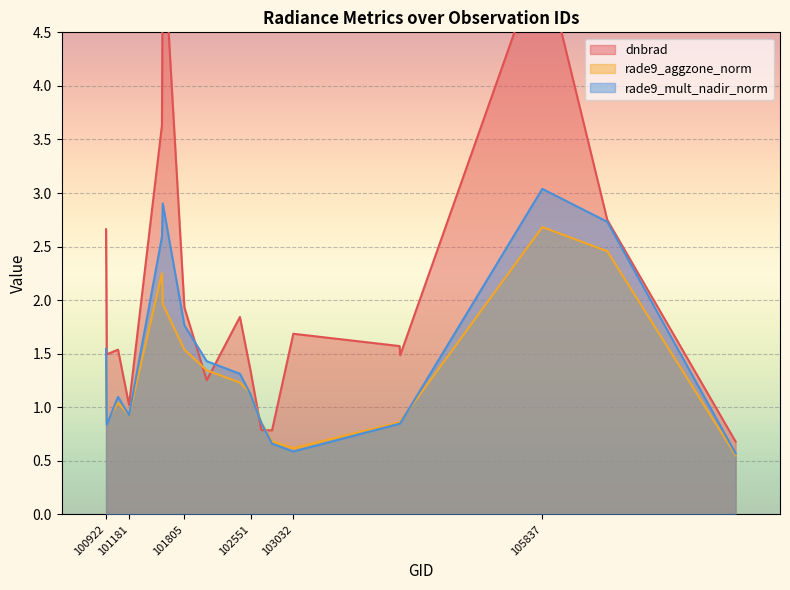

What is the value of the dnbrad point at the 3rd from the left?

1.5